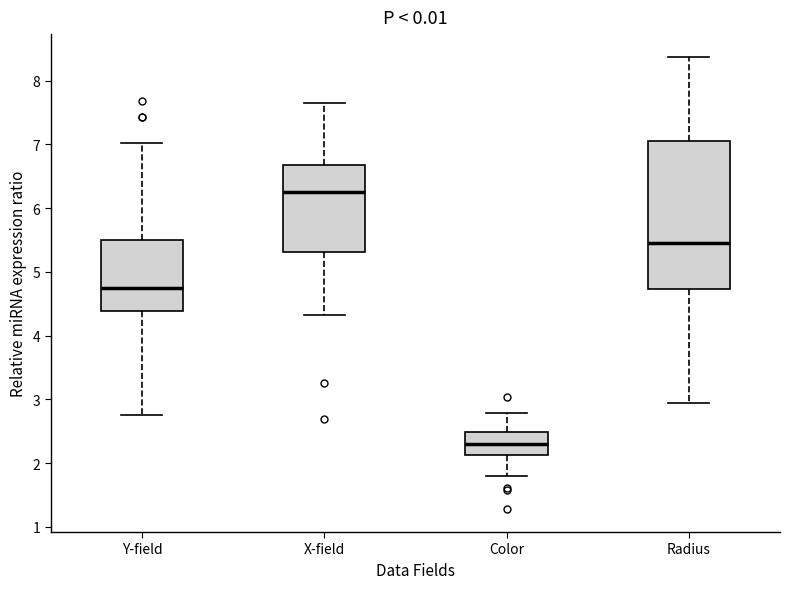

Where does the upper whisker of the box for Y-field end on the y-axis? The values are not printed on the chart, so give them approximately, as read against the axis.

7.0